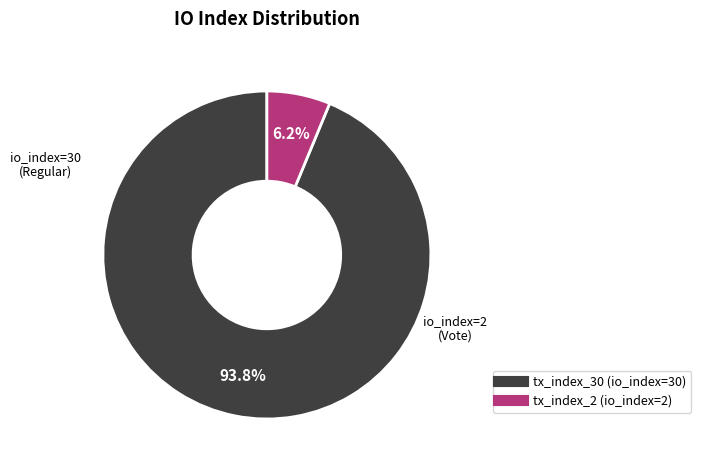

Which slice is the smallest?

tx_index_2